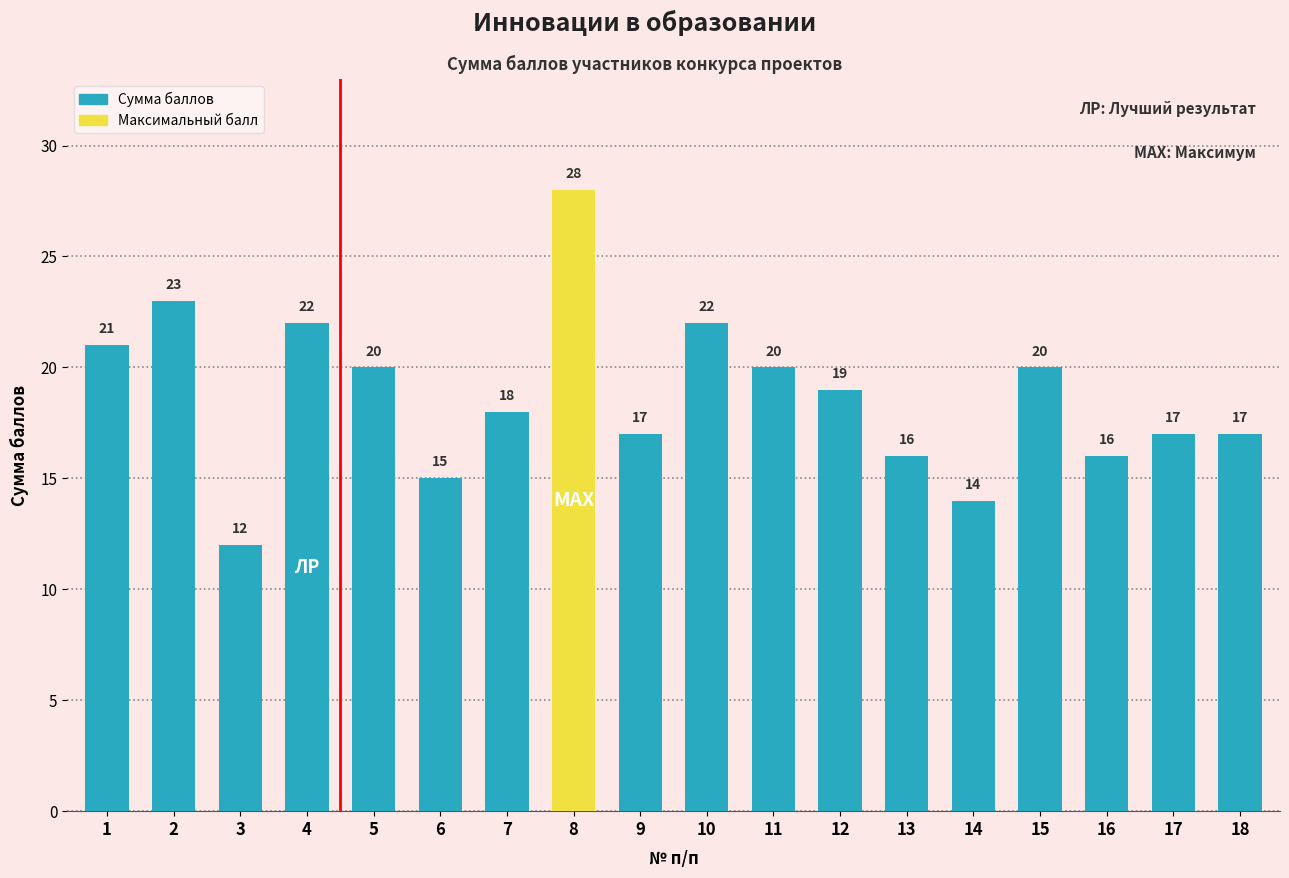

How many distinct data groups are displayed?

1